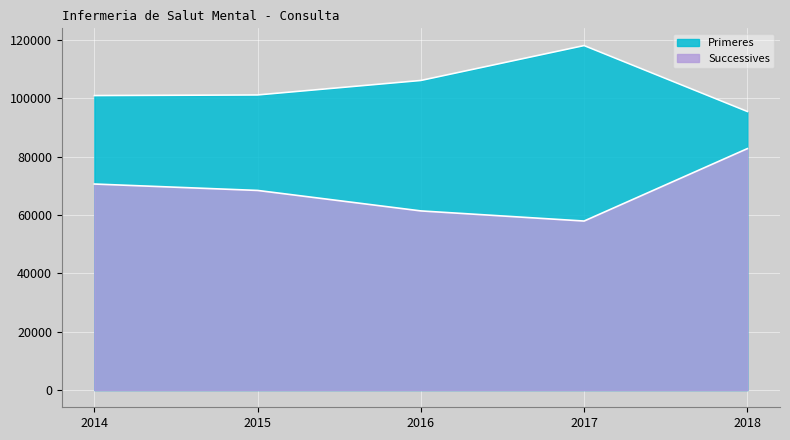

What are all the series names shown in the legend?

Primeres, Successives